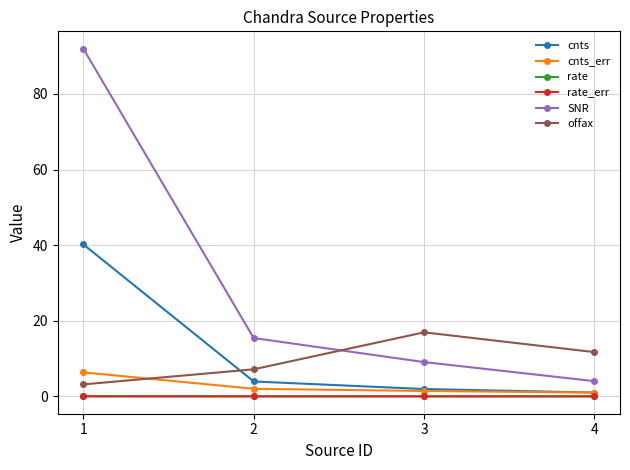

What is the value of the cnts point at the 3rd from the left?

1.9